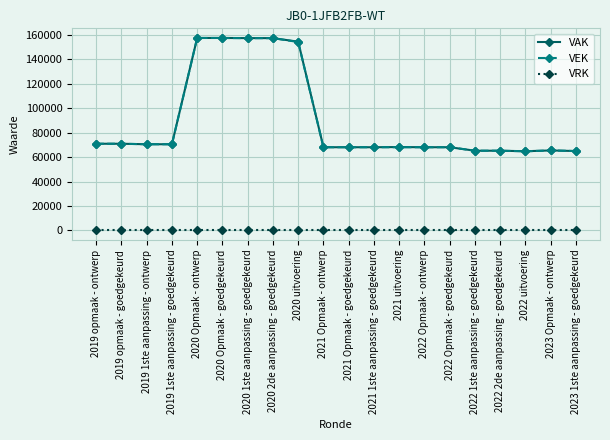

What is the difference between the highest and lowest values at 2020 2de aanpassing - goedgekeurd?

157453